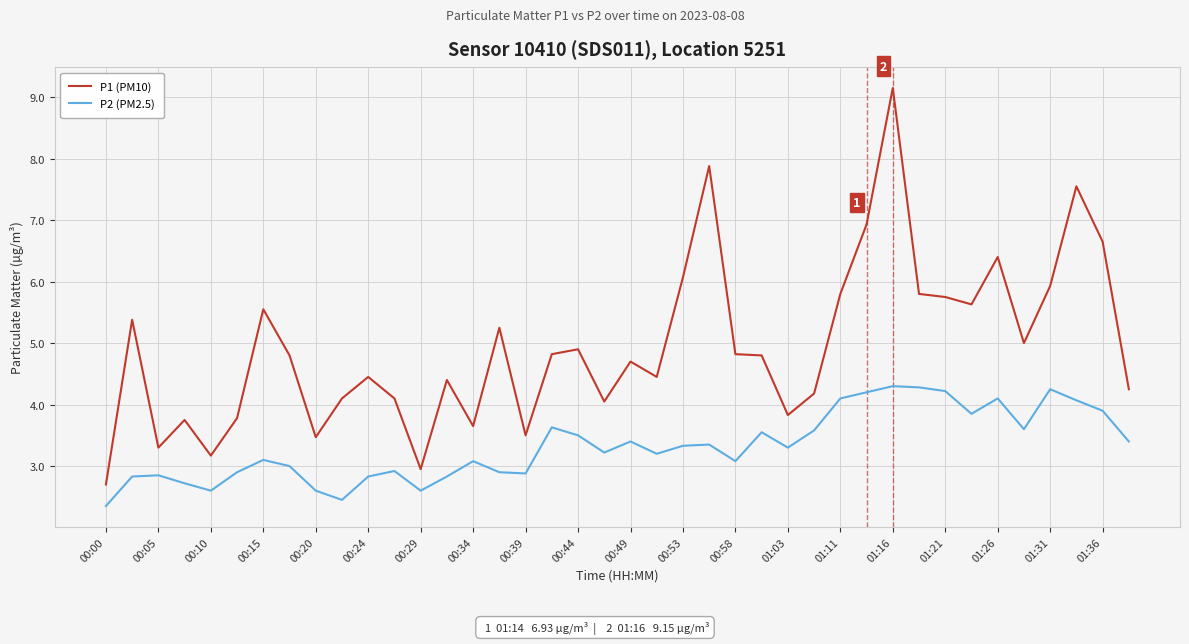

What is the maximum value for P2 (PM2.5)?

4.3